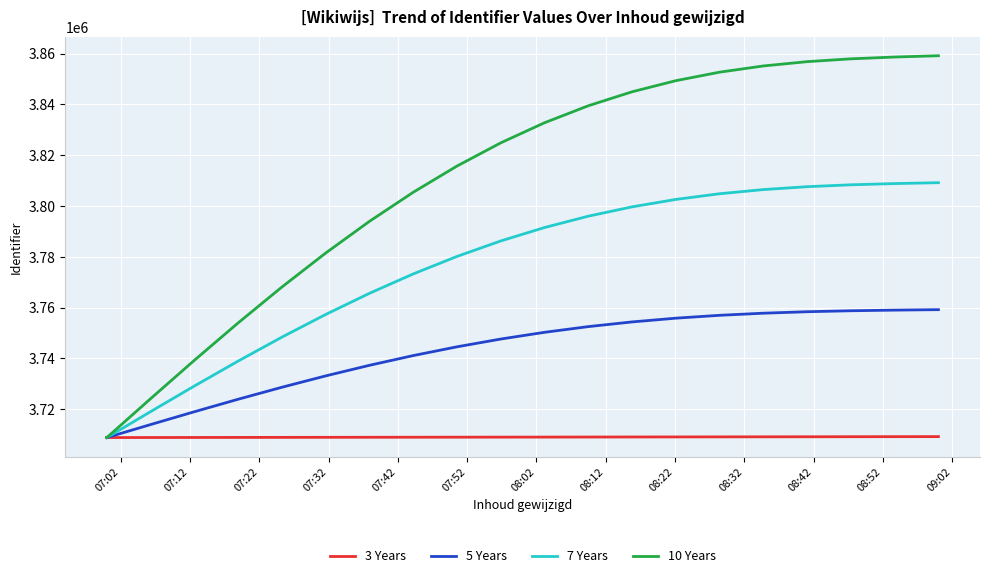

Which series has the widest spread of values?

10 Years